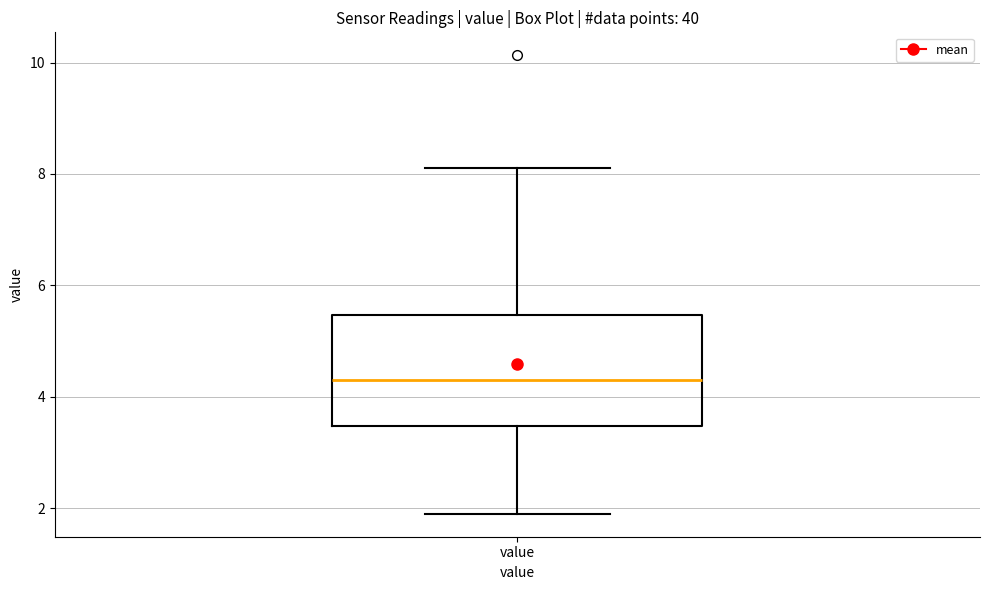

Transcribe this box plot: give where the median line is, the range the box spans, and where the two whiskers end, as read against the y-axis. The values are not printed on the chart, so give them approximately, as read against the axis.

median 4.4, box 3.4 to 5.4, whiskers 2.0 to 8.2